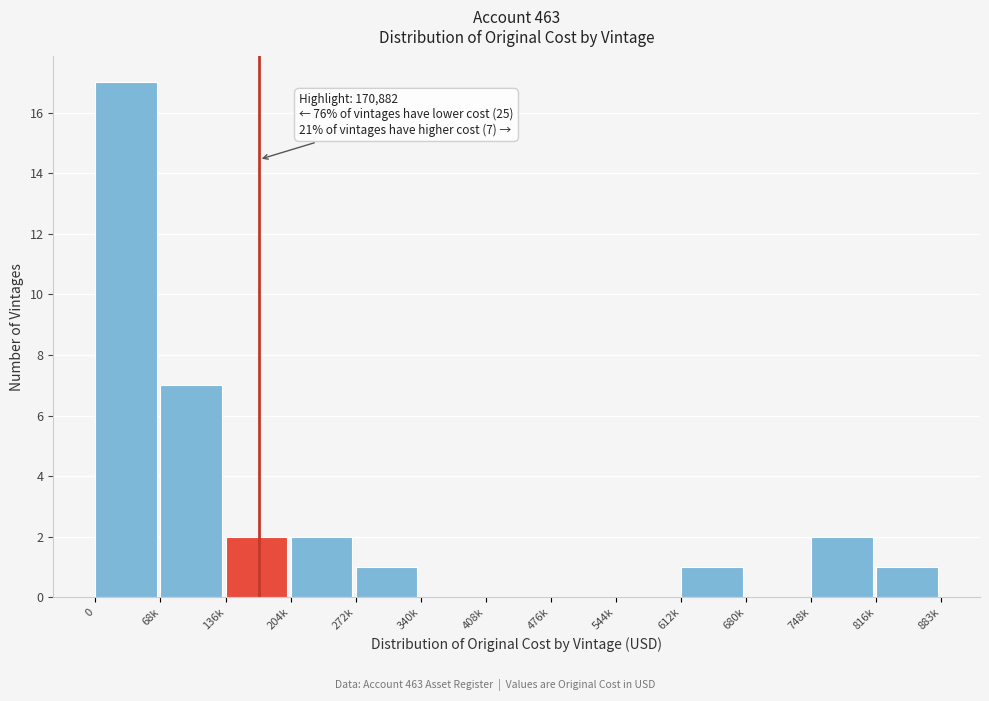

Reading left to right, list all the values displayed in this chart.

0=17	68k=7	136k=2	204k=2	272k=1	340k=0	408k=0	476k=0	544k=0	612k=1	680k=0	748k=2	816k=1